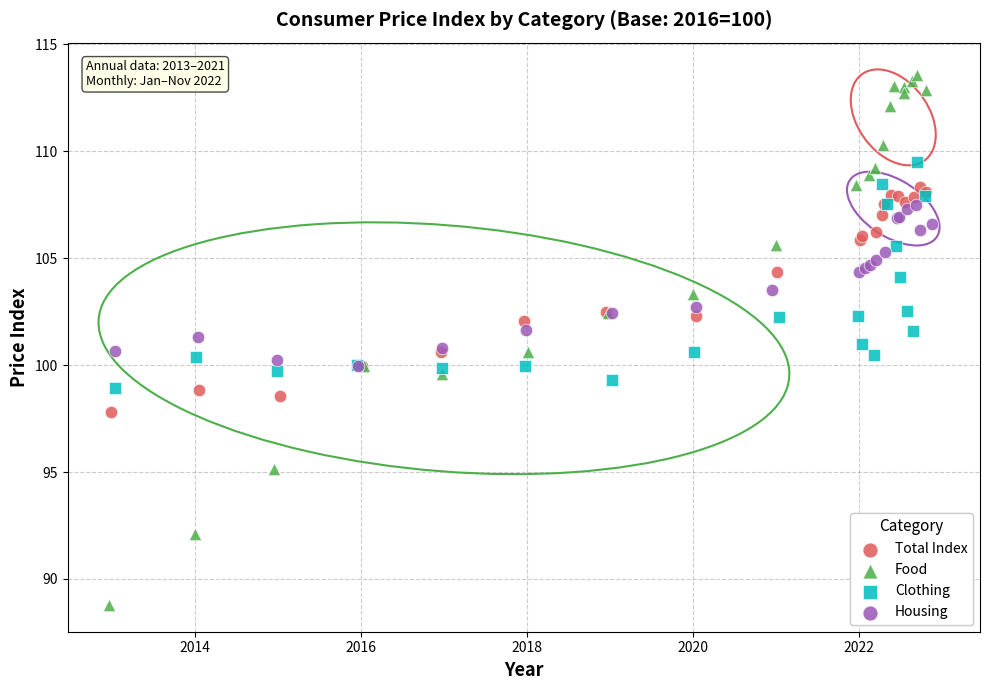

Which series has the widest spread of Y values?

Food